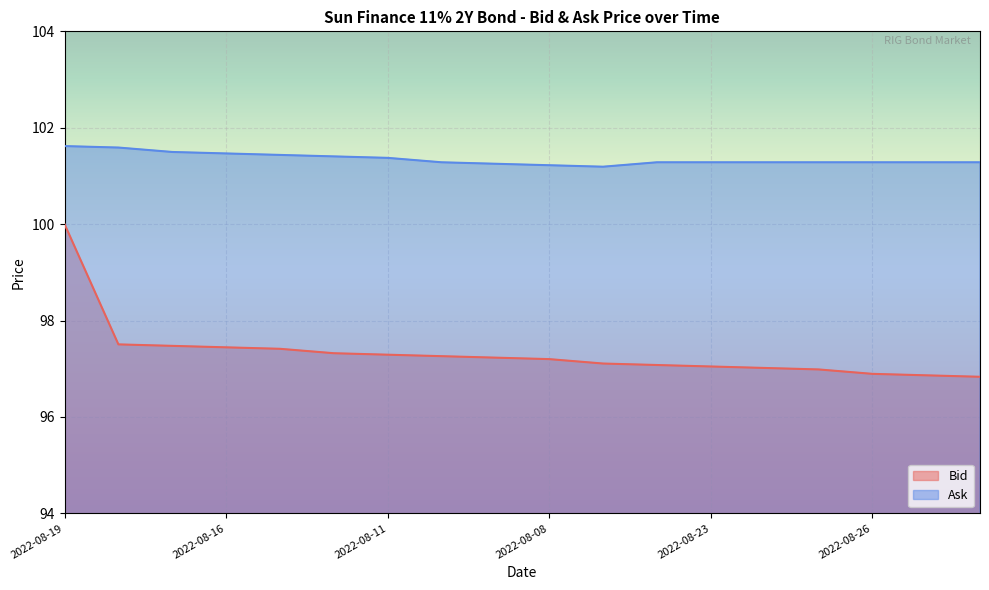

True or false: Bid has a value of 97.3 at 2022-08-10.

True